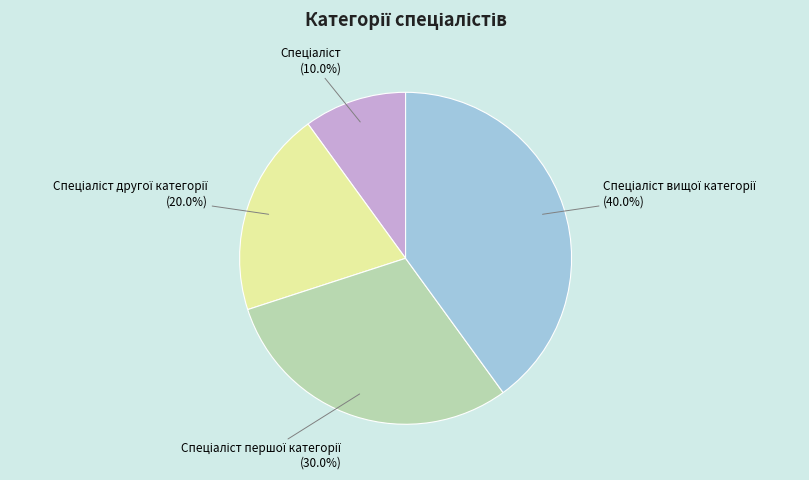

Does any single category account for the majority?

No